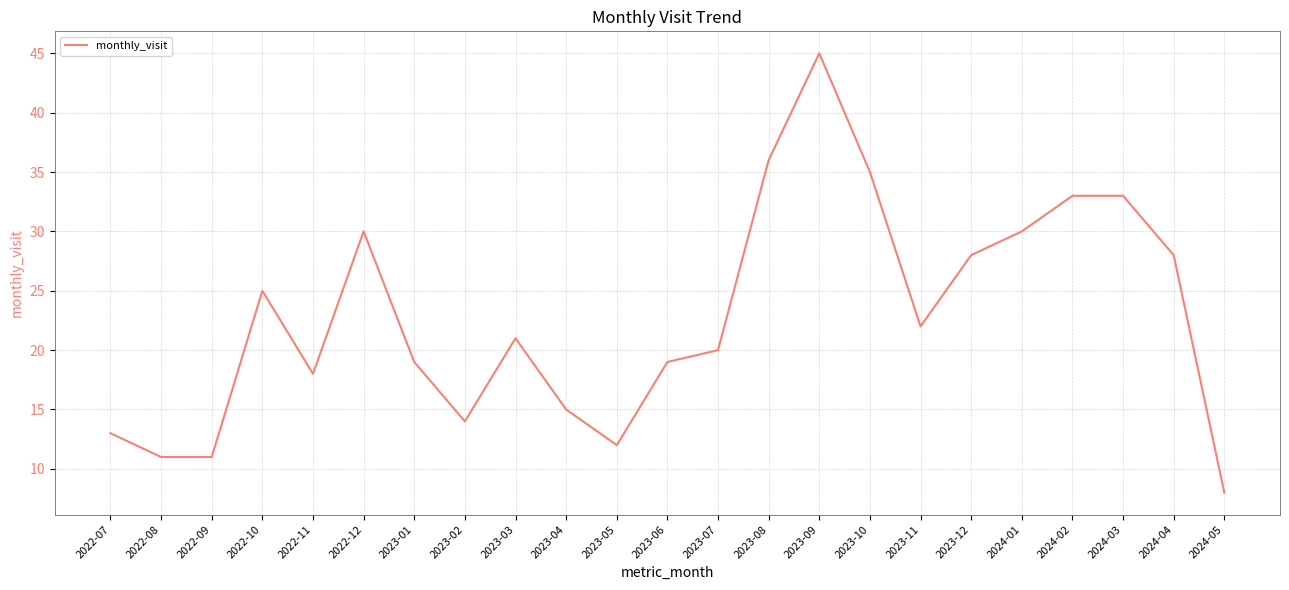

What position from the left is 2023-03?

9